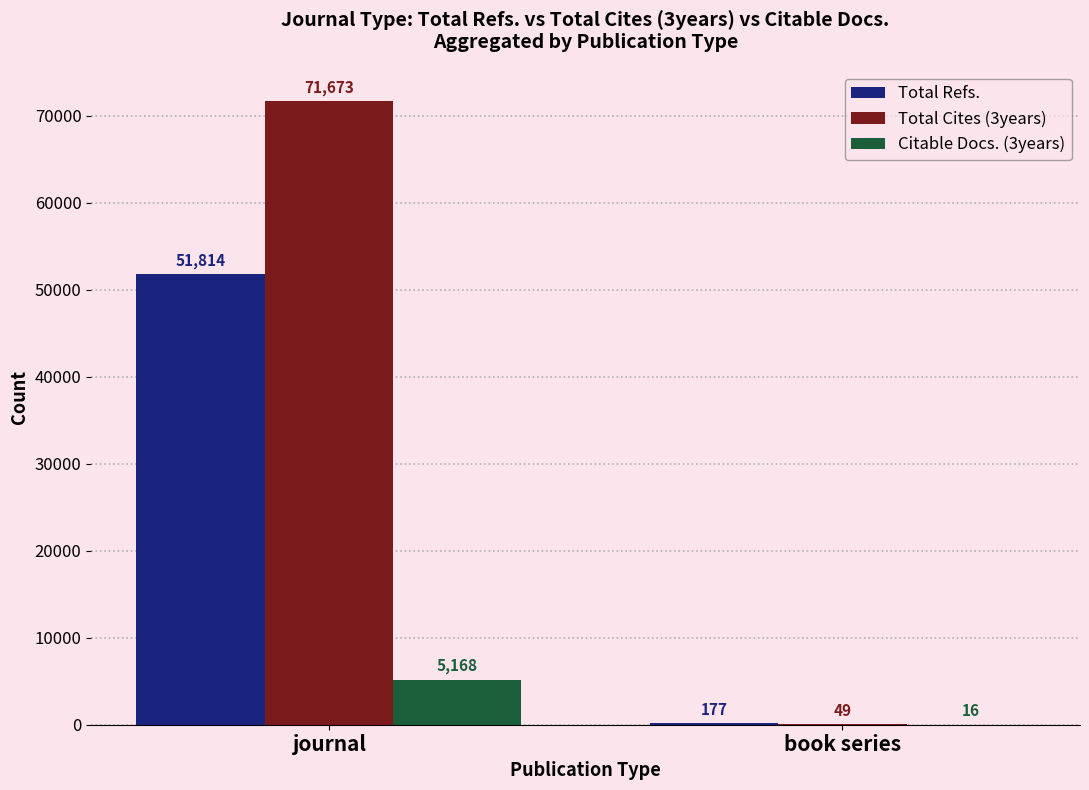

At which category is the sum across all series the highest?

journal